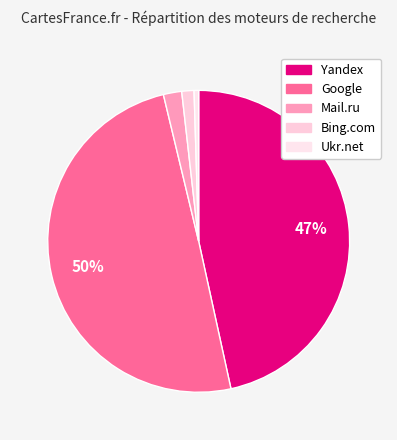

How many slices are in this pie chart?

5